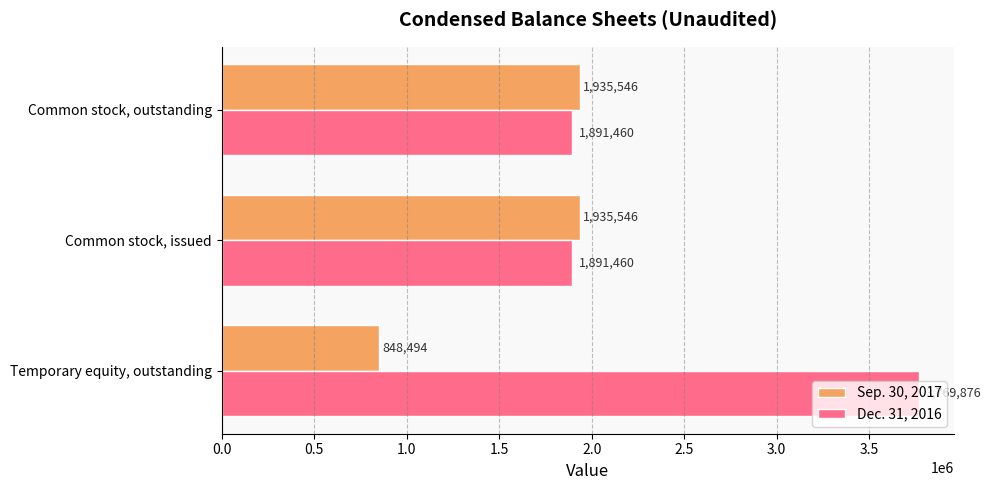

Rank the series at Temporary equity, outstanding from highest to lowest value.

Dec. 31, 2016, Sep. 30, 2017